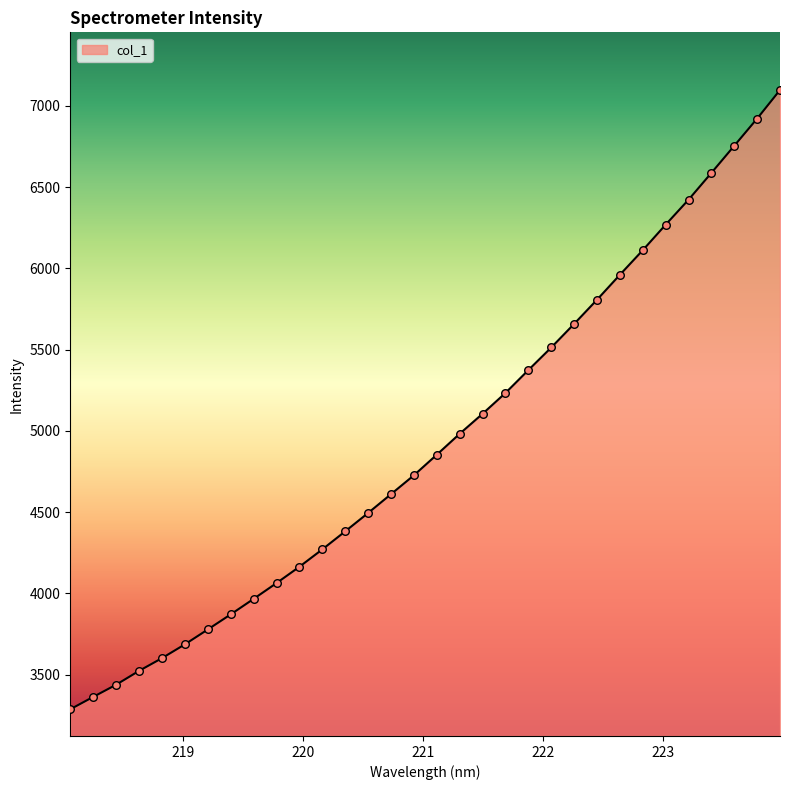

What is the difference between the maximum and minimum values?

3809.7